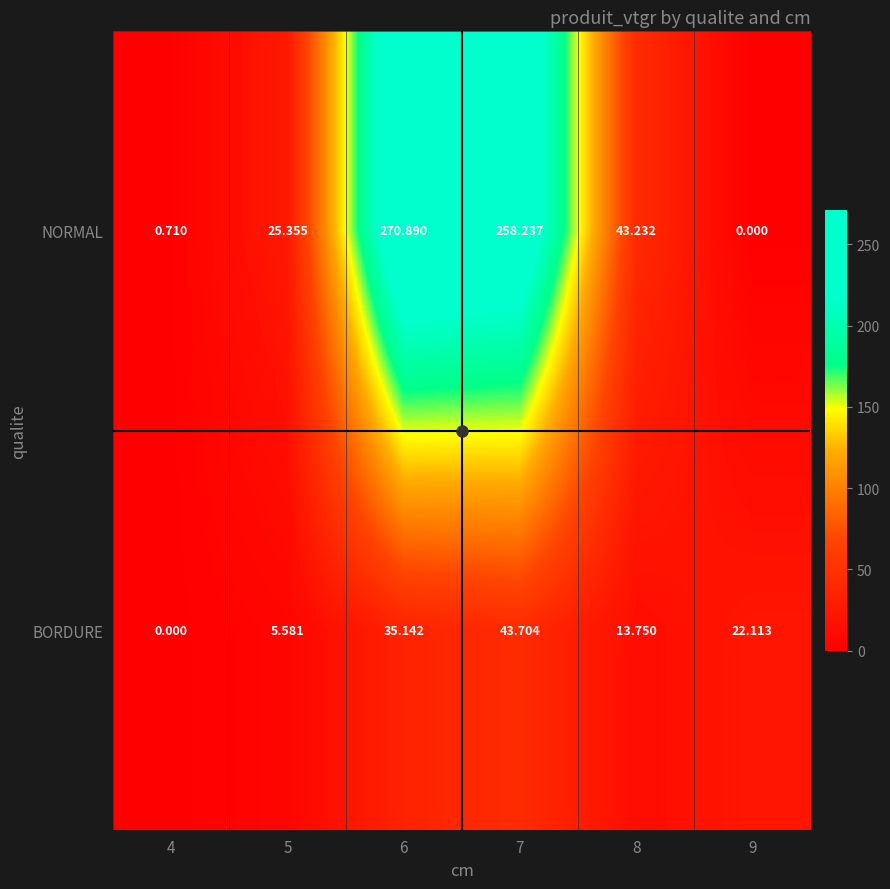

Rank the series at 8 from lowest to highest value.

BORDURE, NORMAL